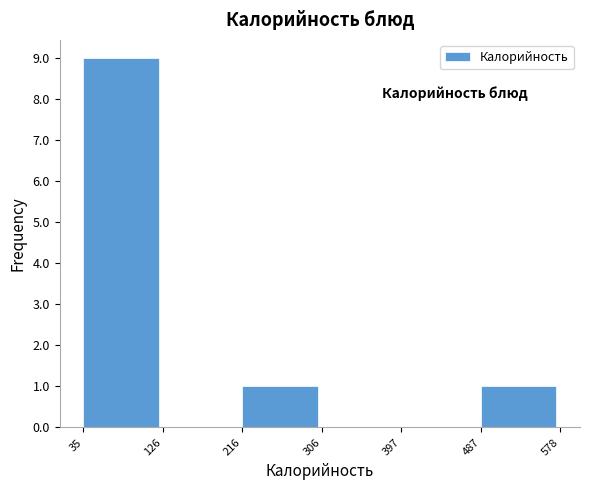

Which range on the x-axis has the tallest bar?

35 to 126